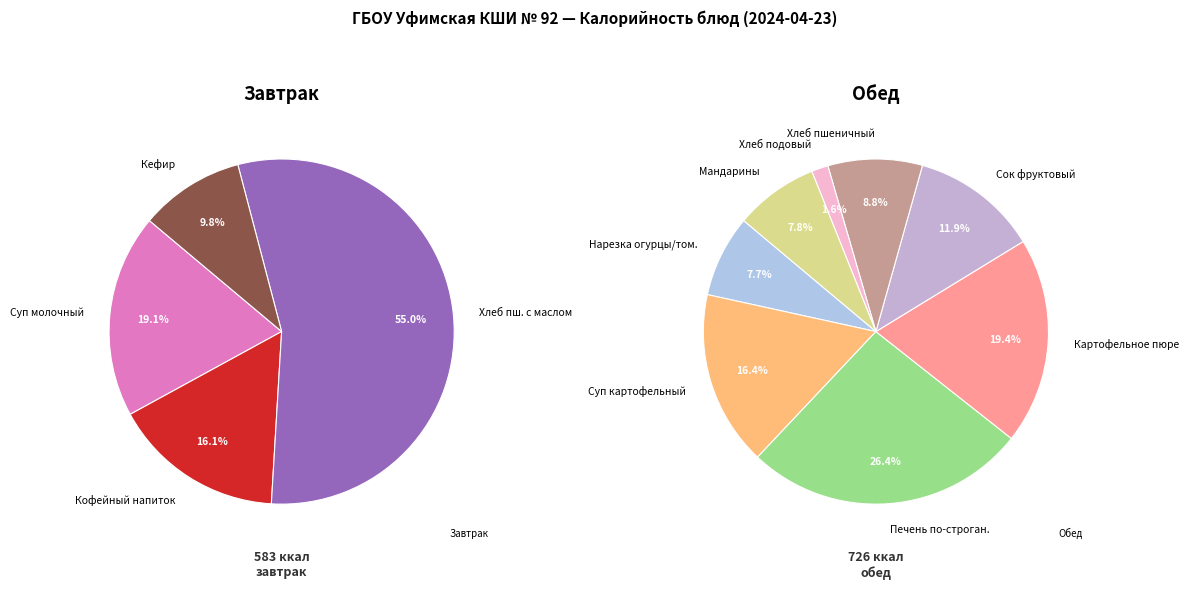

Which slice is the largest?

Хлеб пшеничный с маслом сыром